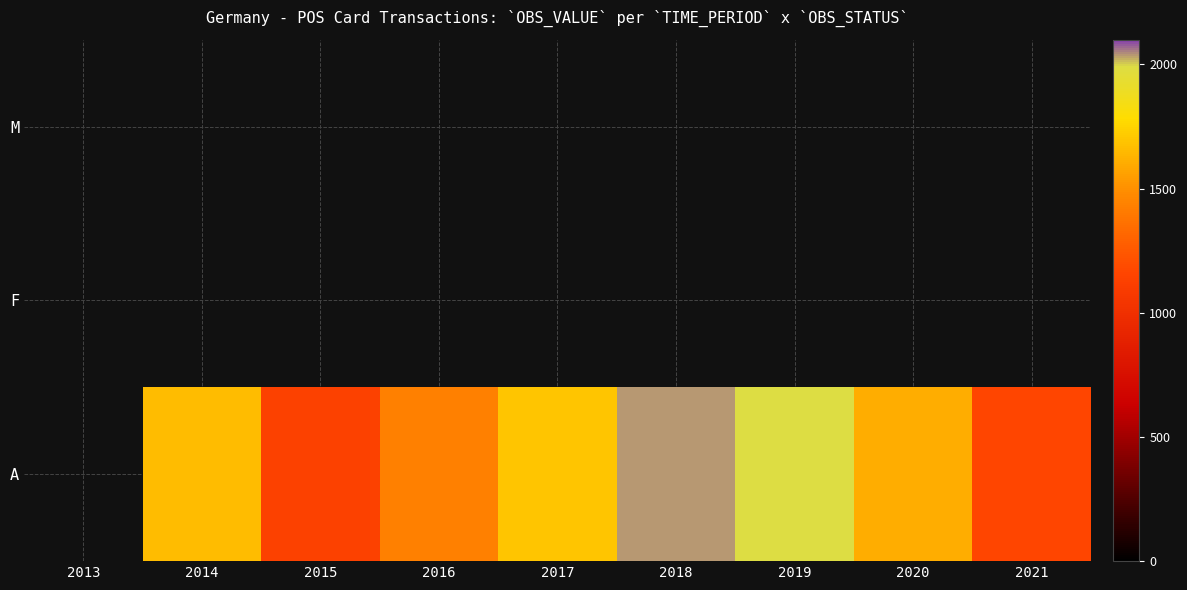

Which has a higher value, 2014 or 2021?

2014